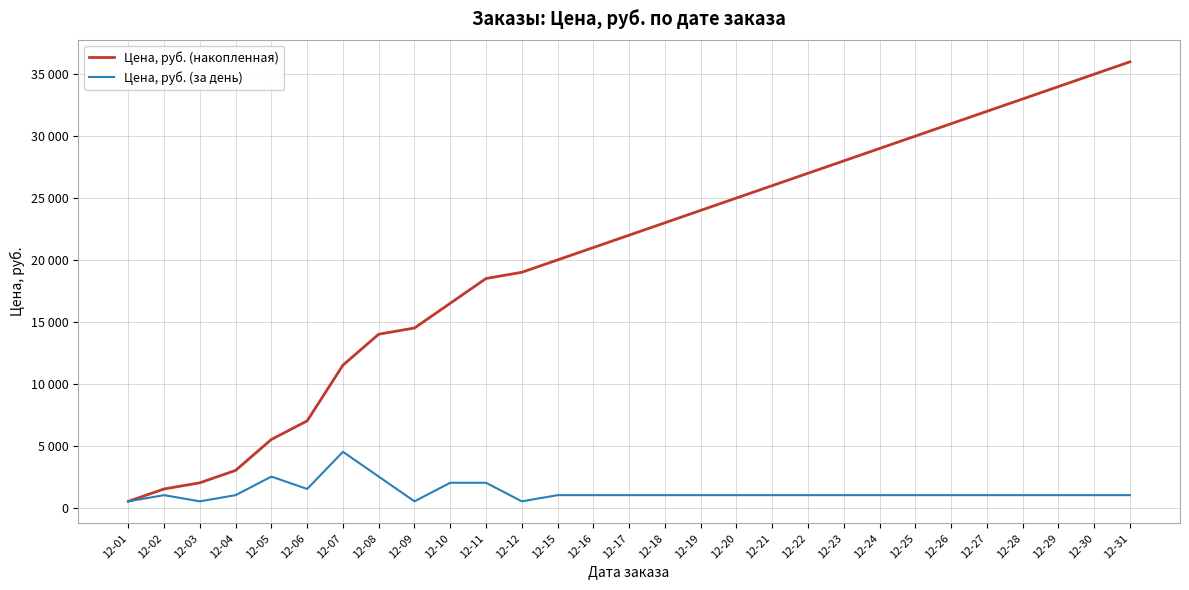

What are all the series names shown in the legend?

Цена, руб. (накопленная), Цена, руб. (за день)